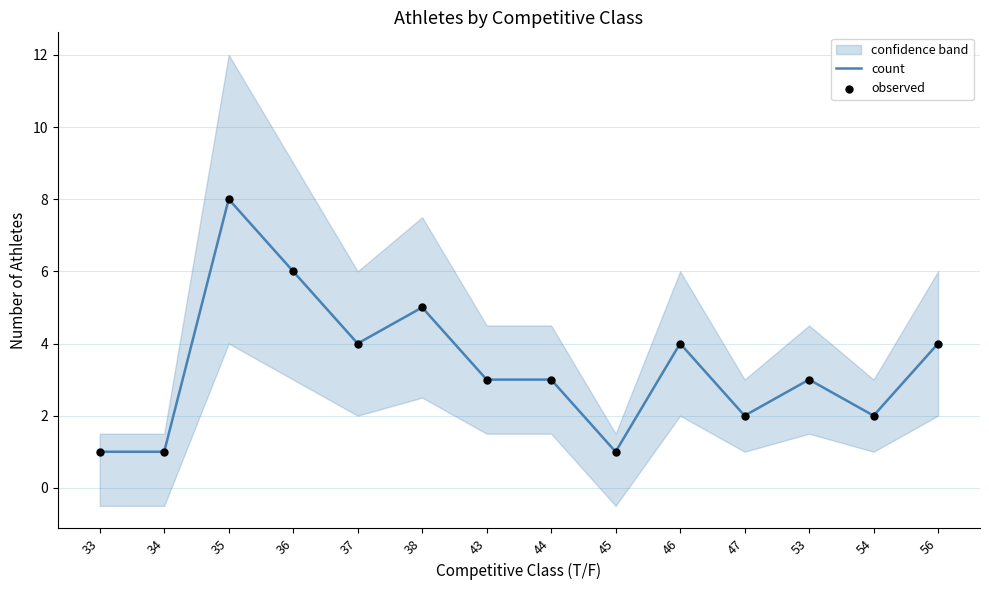

Which series has the largest Y range (max minus min)?

count